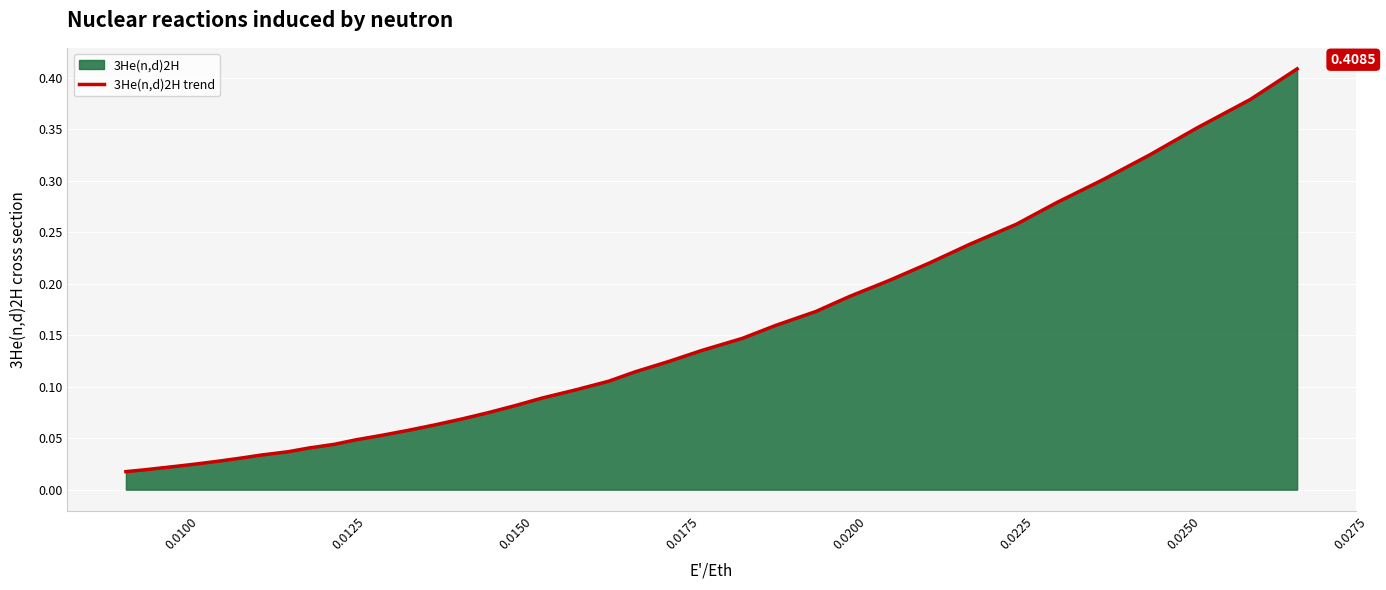

Does the chart display data point markers on the line(s)?

No